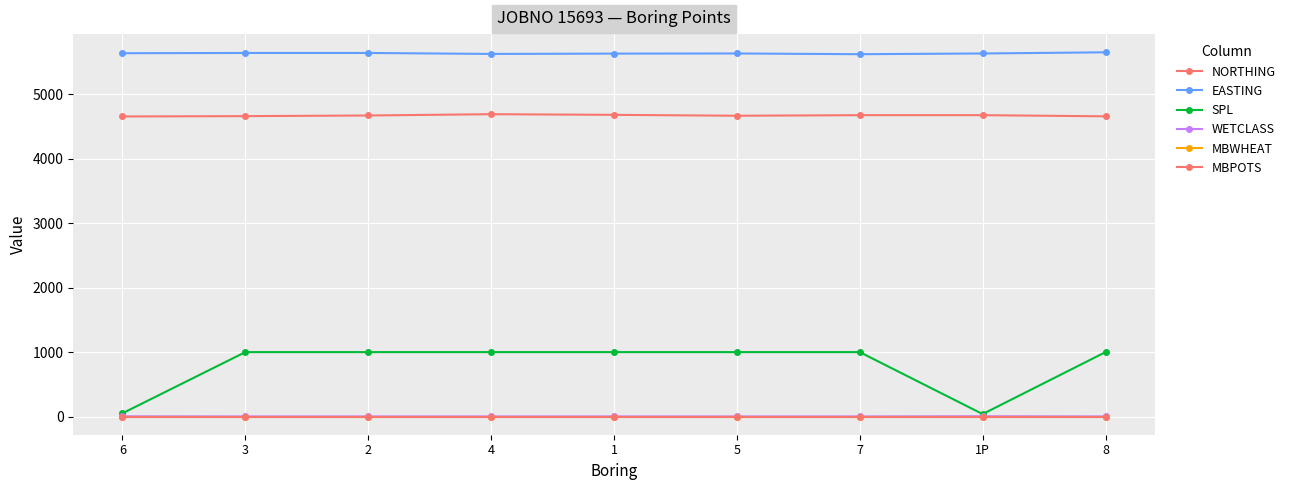

True or false: EASTING and MBWHEAT cross at least once.

False